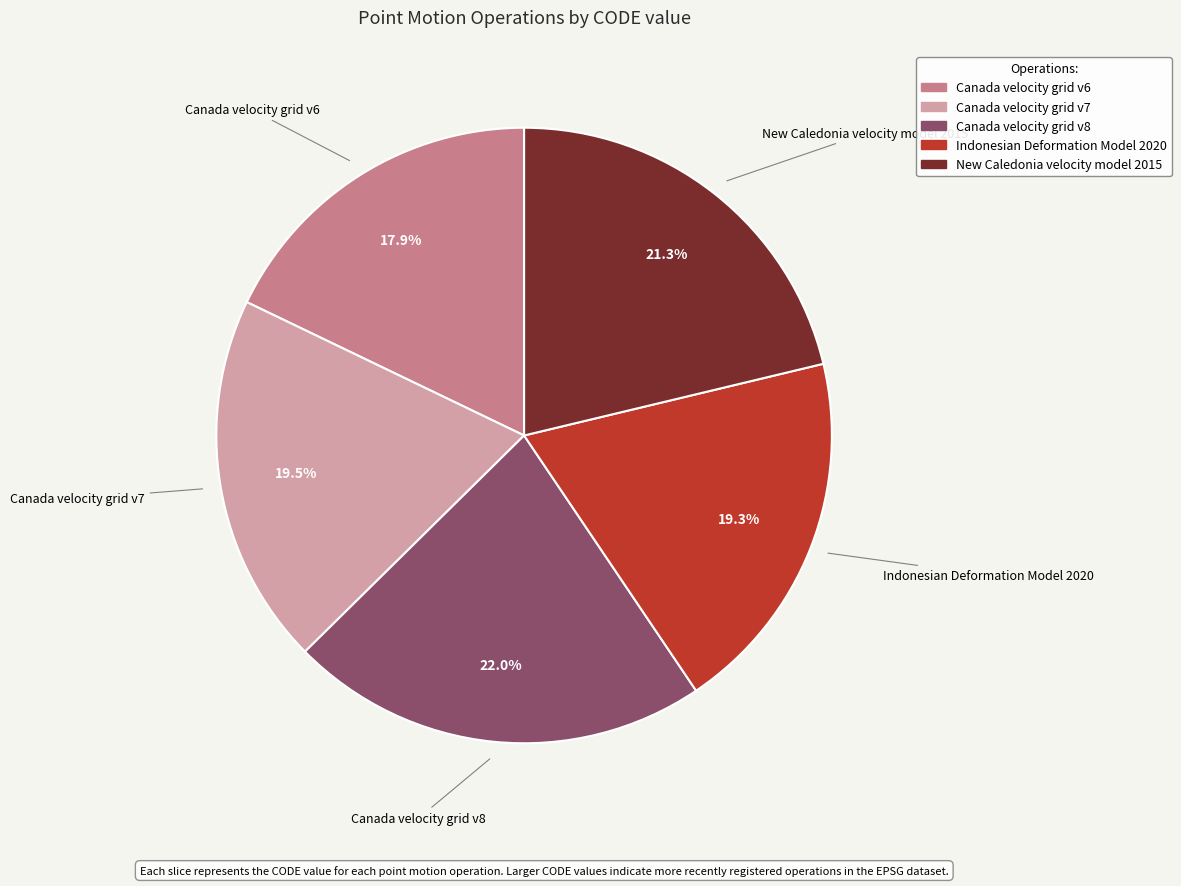

Which category has the biggest portion of the pie?

Canada velocity grid v8